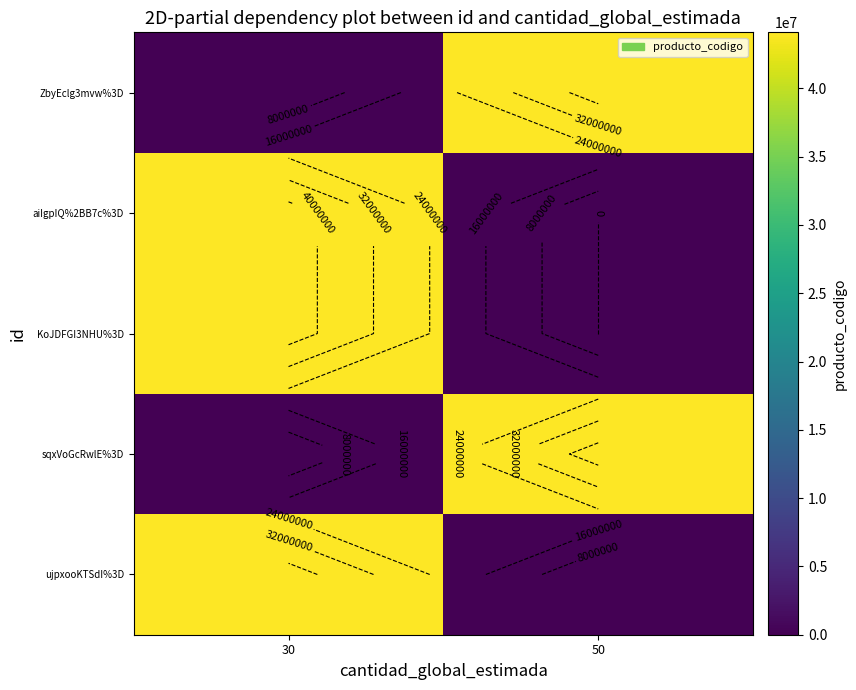

At how many categories does at least one series exceed 39854022?

2